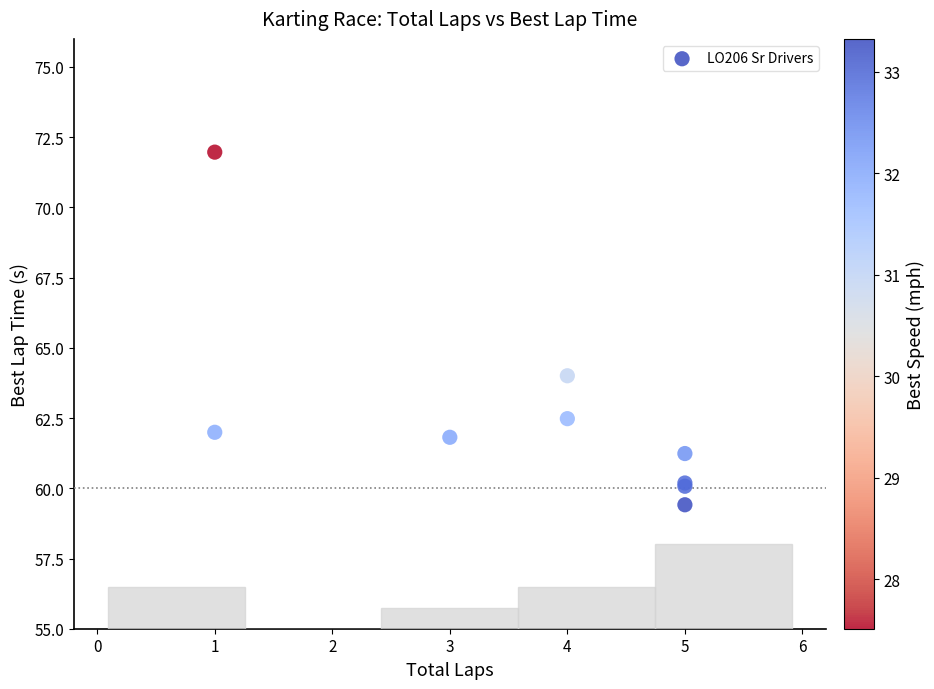

What Y value in the scatter plot is closest to 65?

64.0